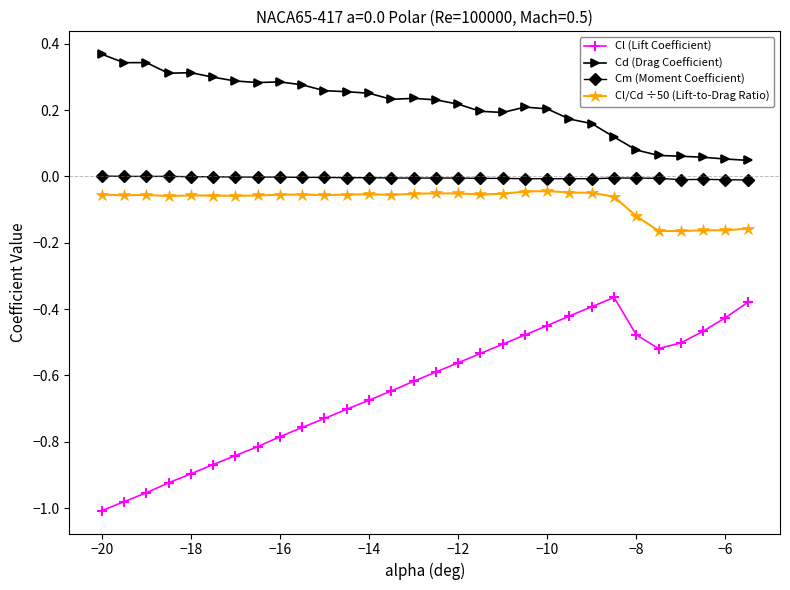

Which series has the largest total across all categories?

Cd (Drag Coefficient)